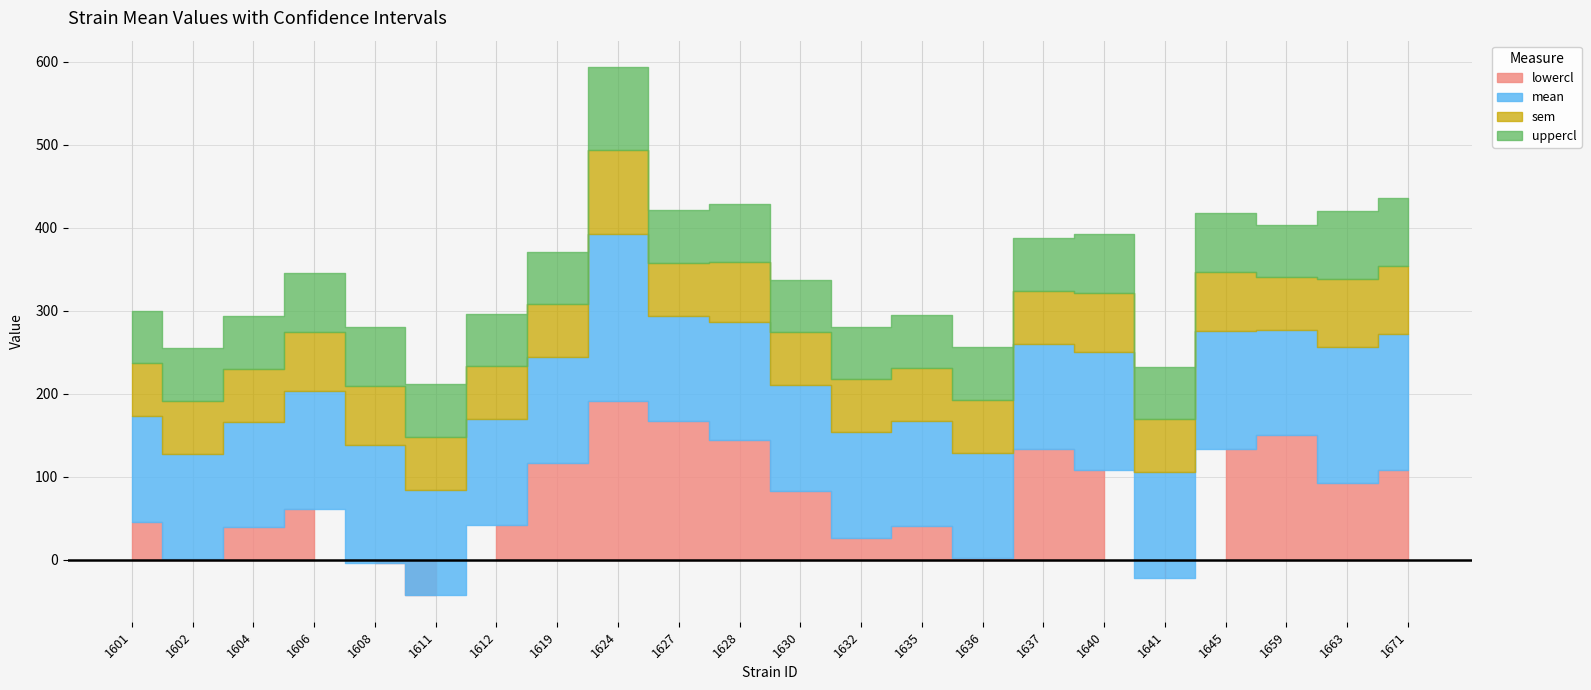

At which category does the chart reach its minimum across all series?

1611